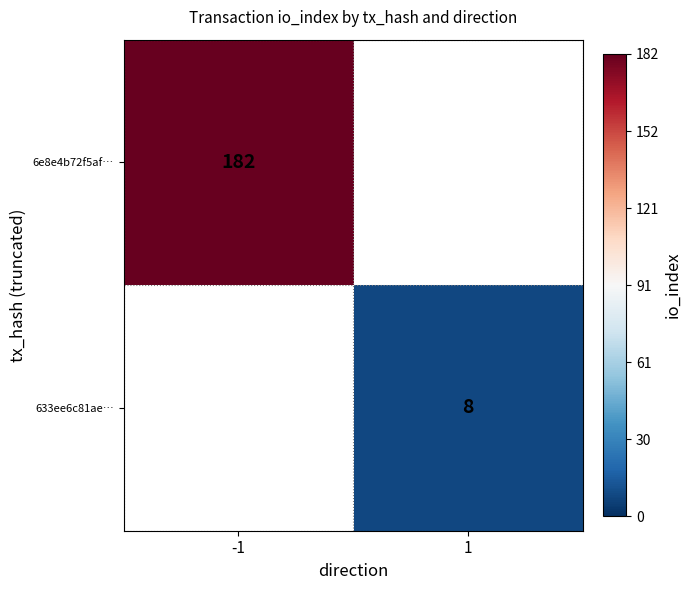

The value of 6e8e4b72f5af… at -1 is 306. True or false?

False